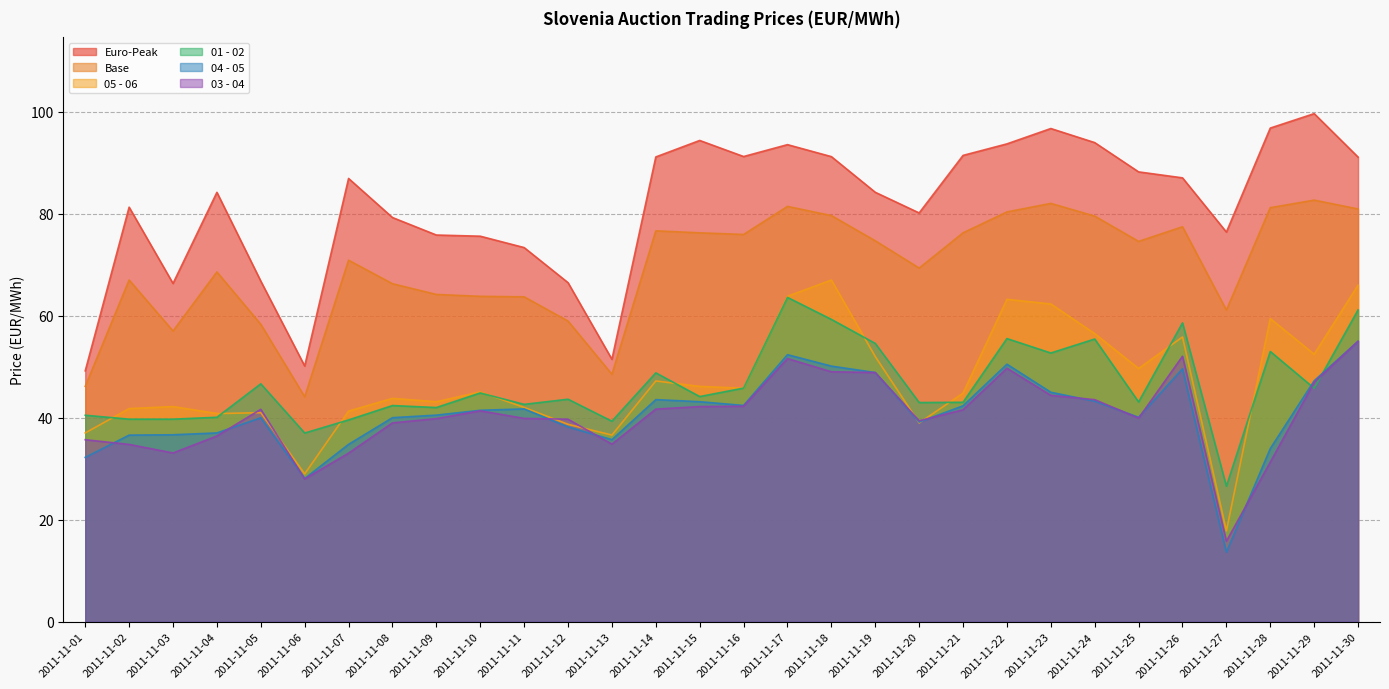

The 01 - 02 series shows 43.0 at 2011-11-20. True or false?

True